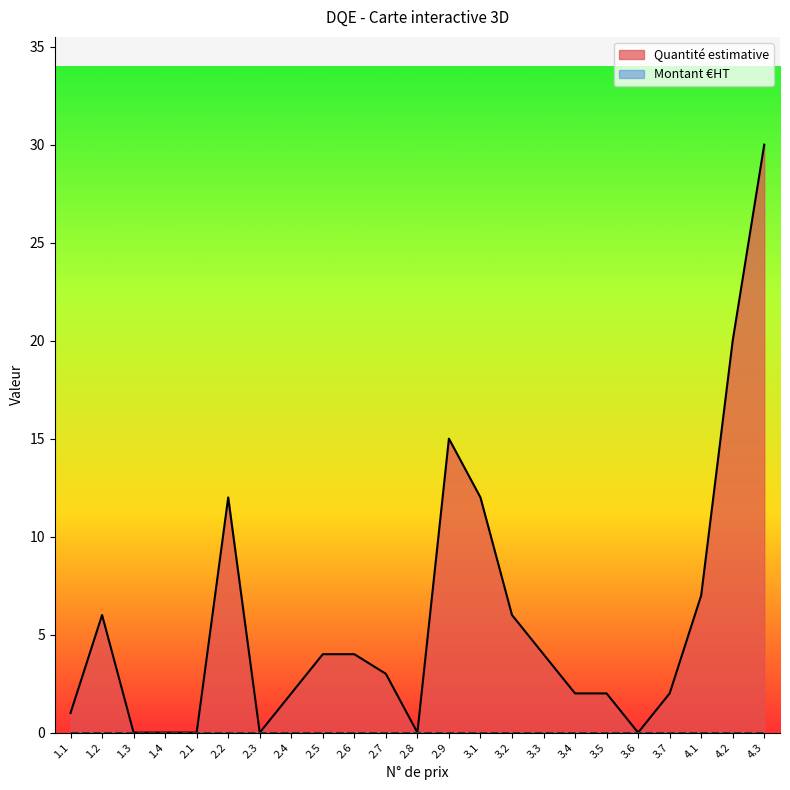

Which has a higher value, 3.3 or 2.2?

2.2